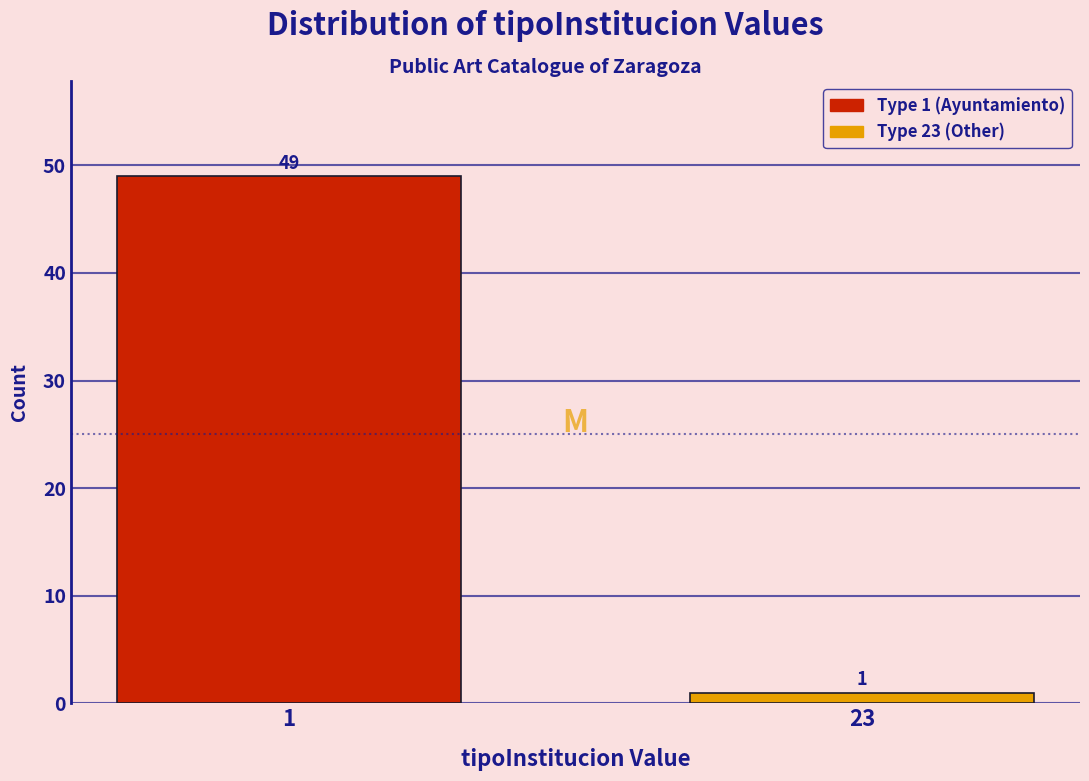

Reading right to left, list all the values displayed in this chart.

1	49